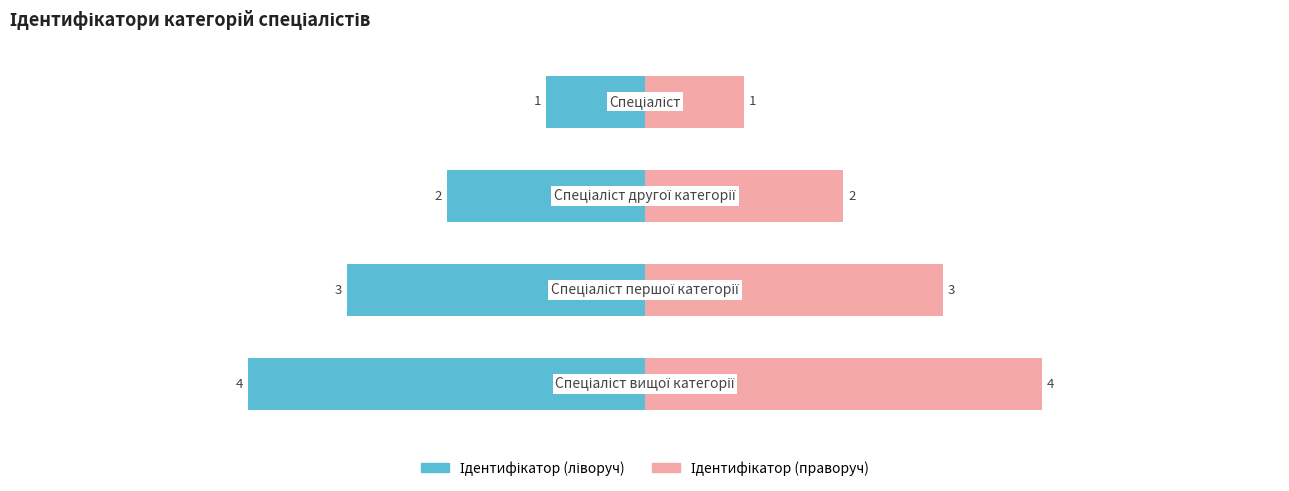

Between 1 and 3, which series saw the biggest shift?

Ідентифікатор (ліворуч)